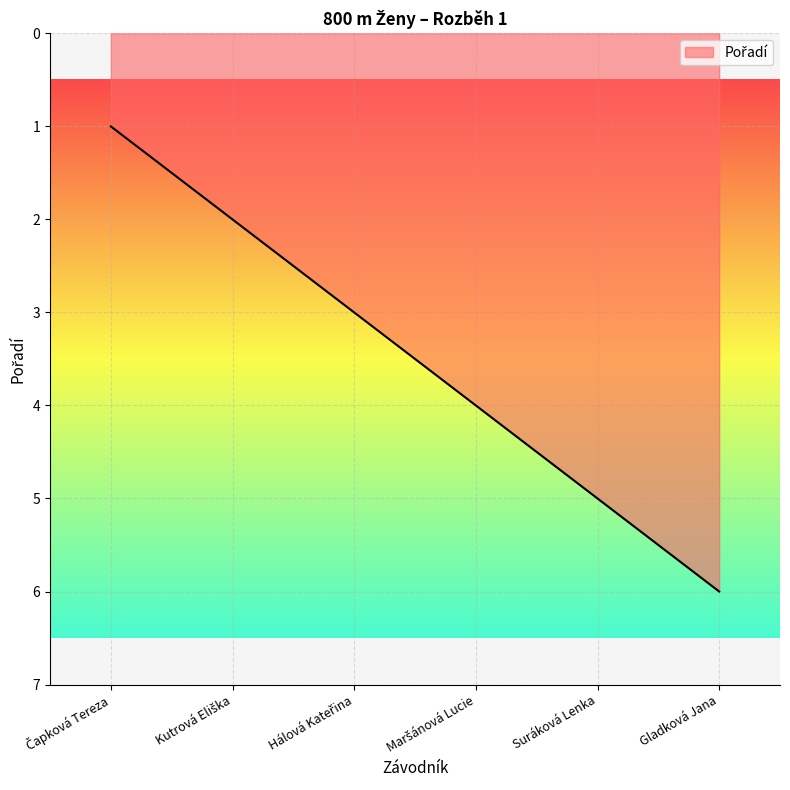

At which category does the chart reach its peak across all series?

Gladková Jana